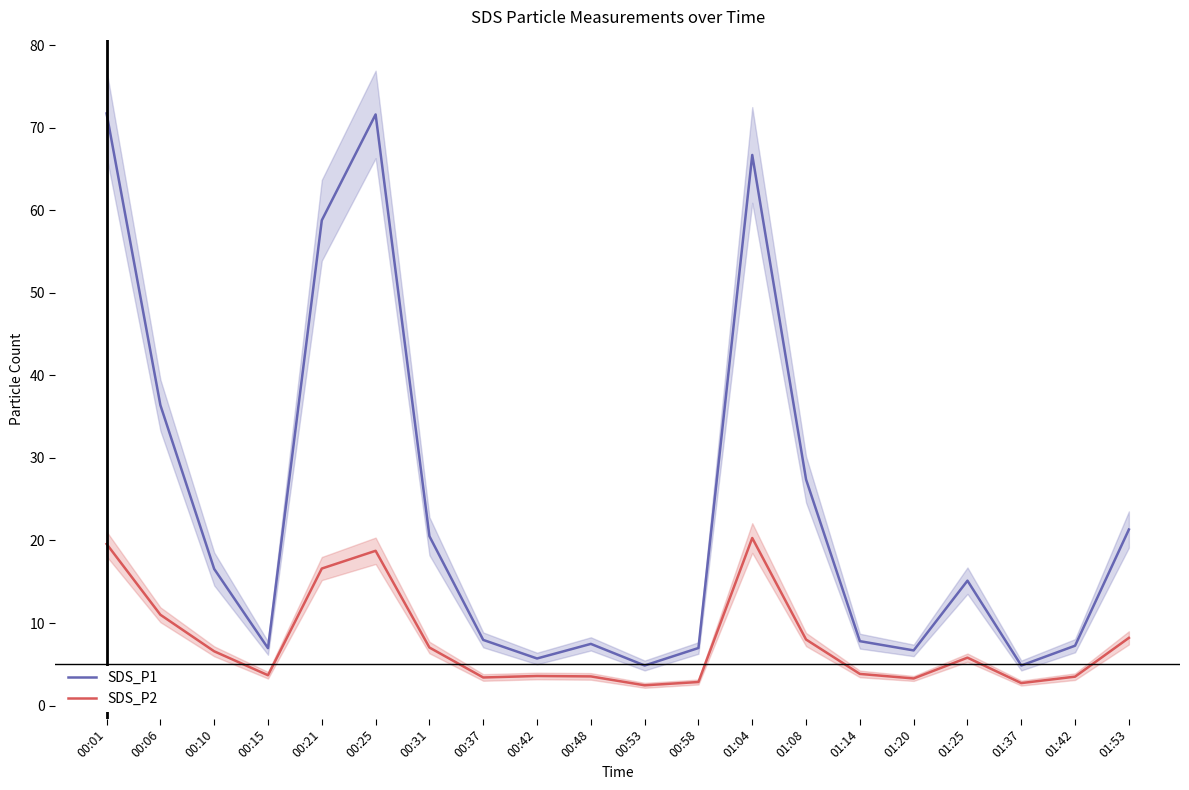

Where is the first local maximum for SDS_P1?

00:25